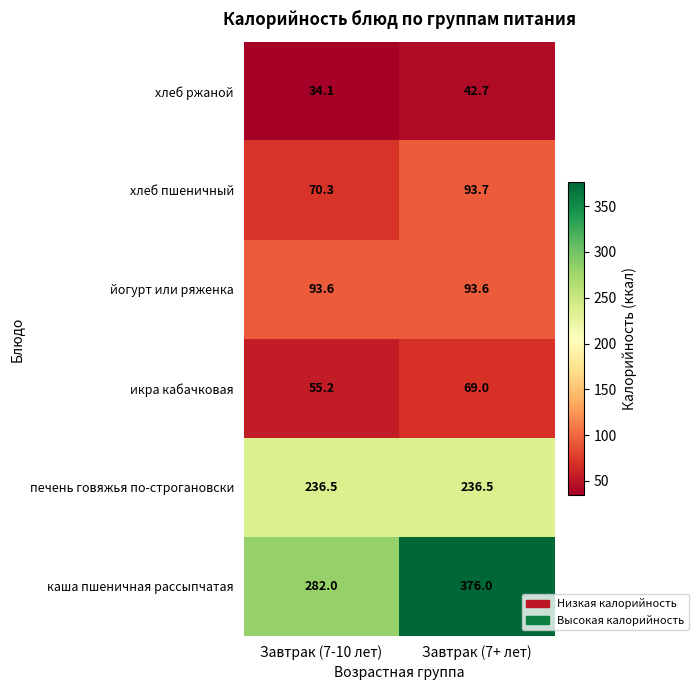

At Завтрак (7+ лет), list the series in order from smallest to largest.

хлеб ржаной, икра кабачковая, йогурт или ряженка, хлеб пшеничный, печень говяжья по-строгановски, каша пшеничная рассыпчатая